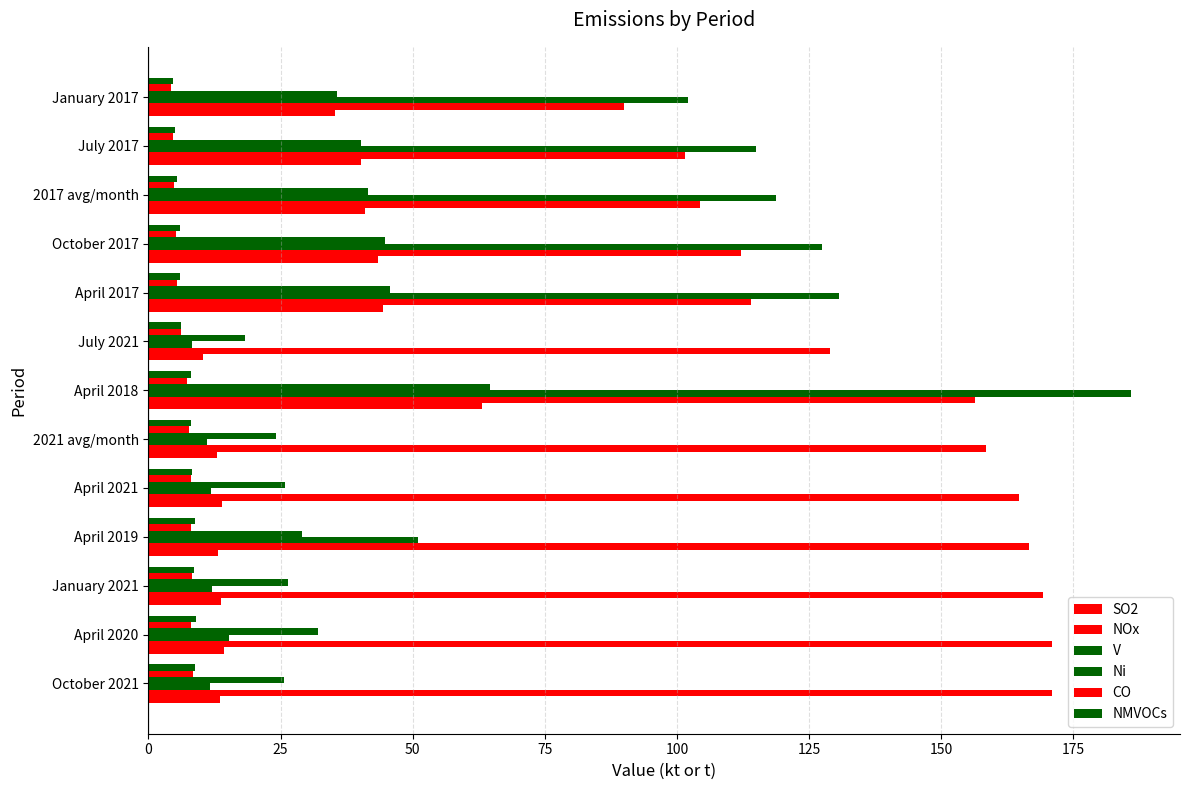

Which series has the largest total across all categories?

NOx